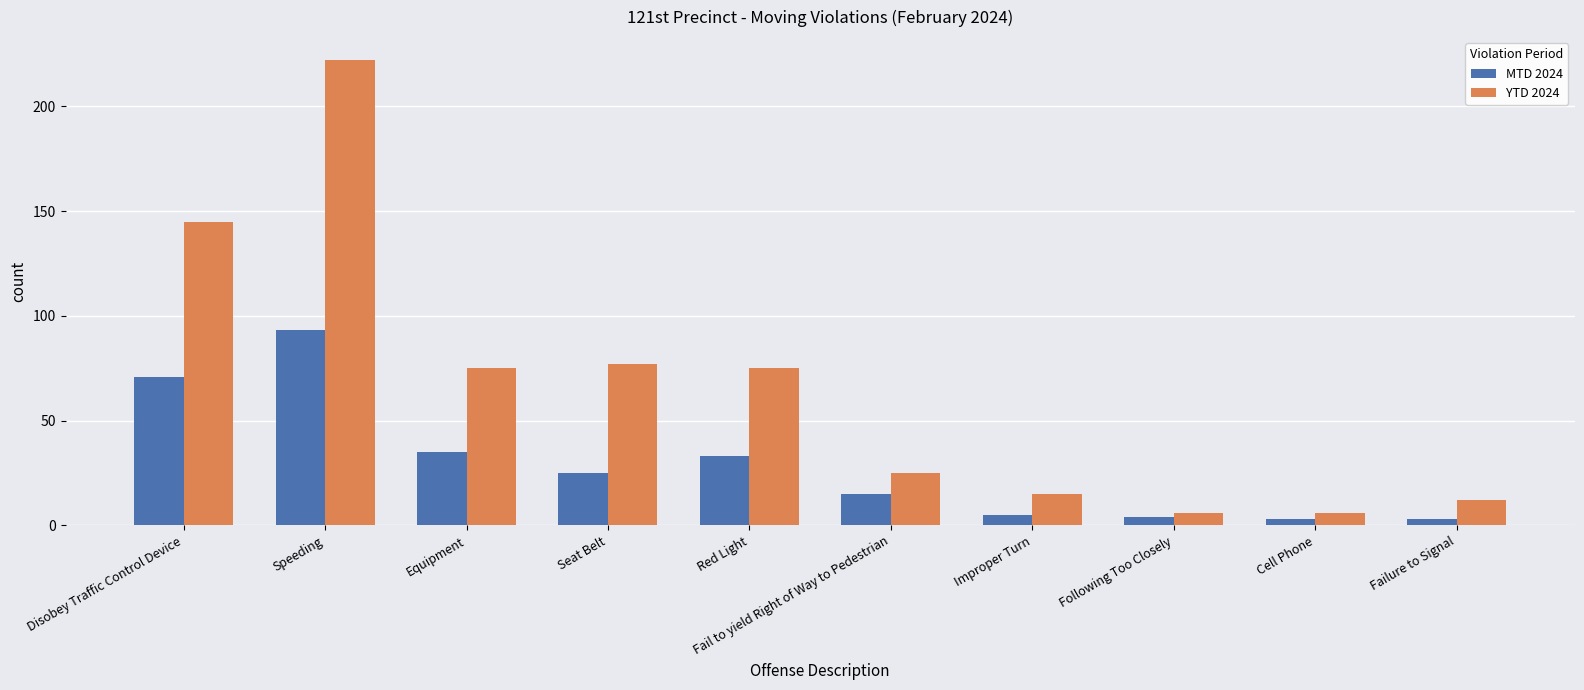

How many values in the MTD 2024 series are below 25?

5